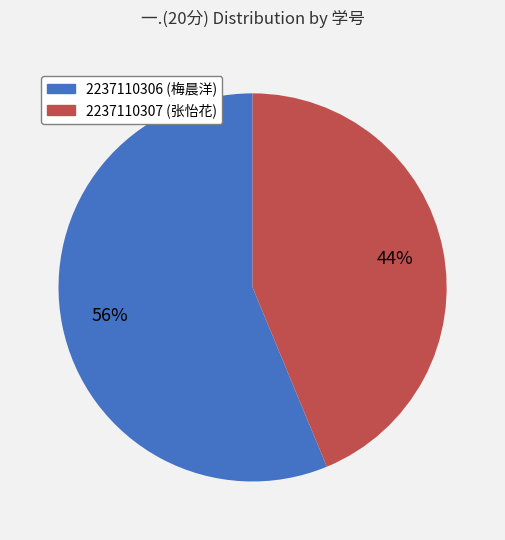

To the nearest percent, what is the combined percentage of 2237110307 and 2237110306?

100%